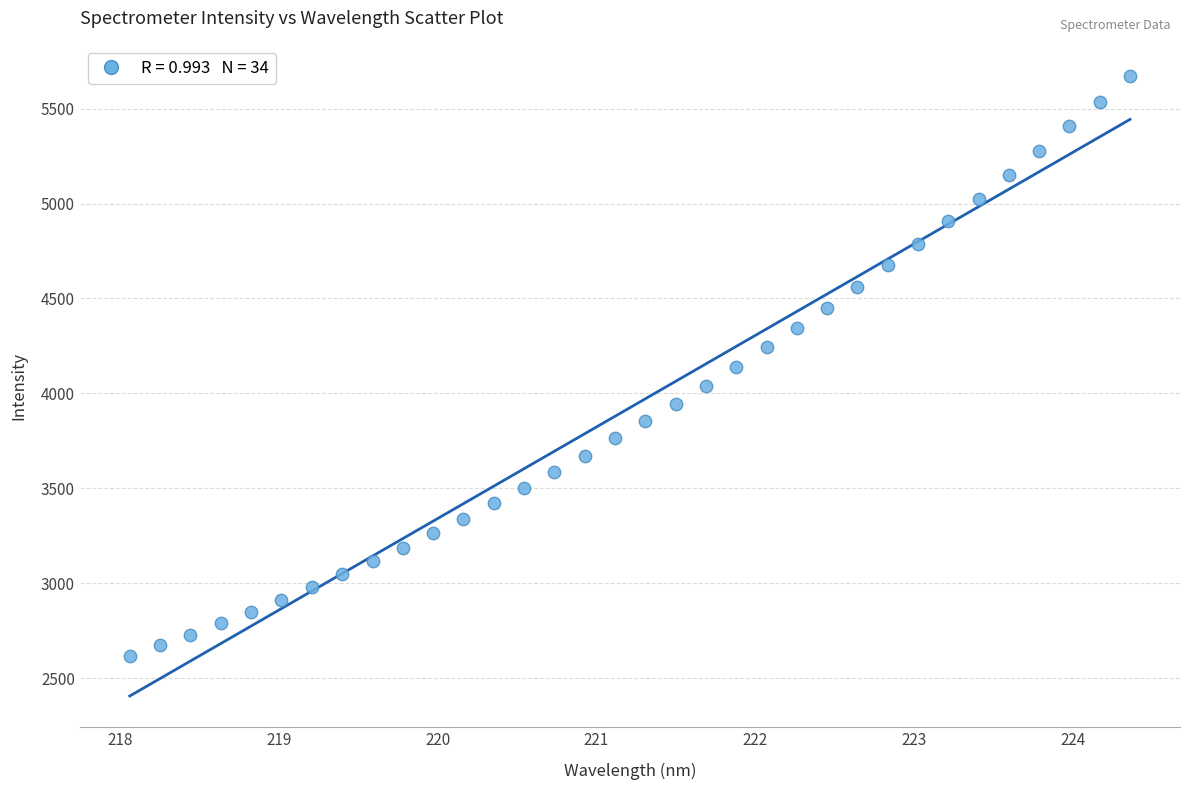

What is the range of X values (max minus min)?

6.3